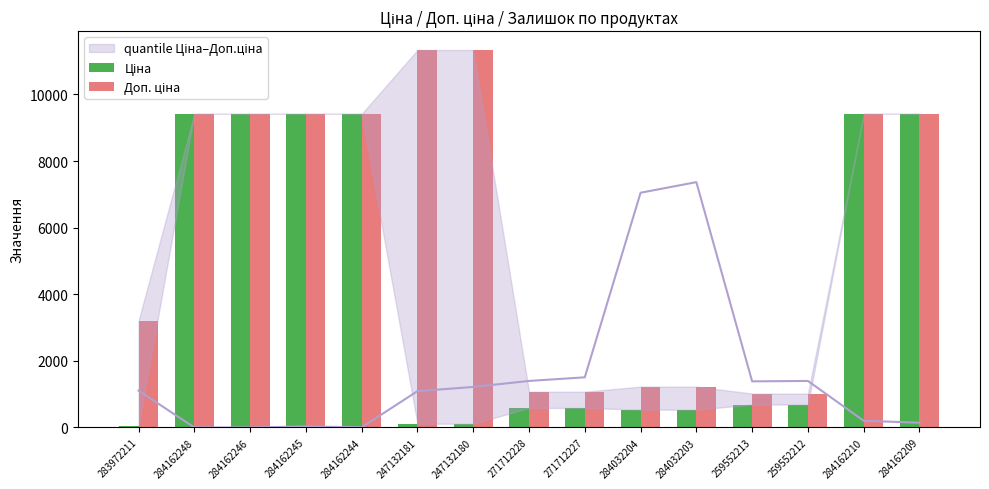

How many bars are there in each group?

2